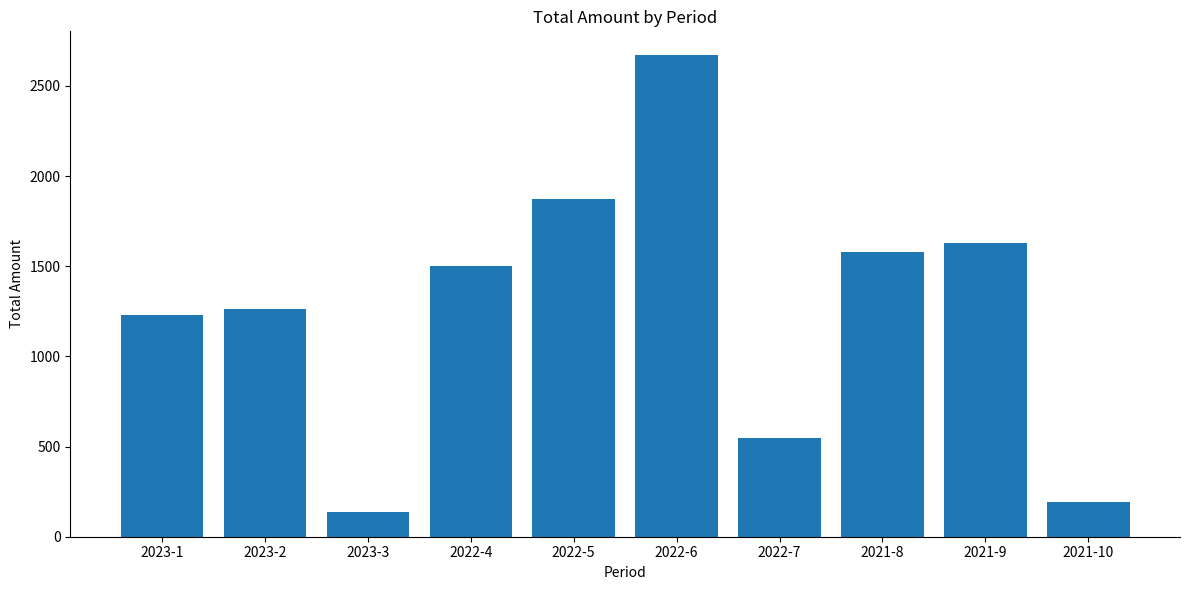

What is the smallest value displayed?

139